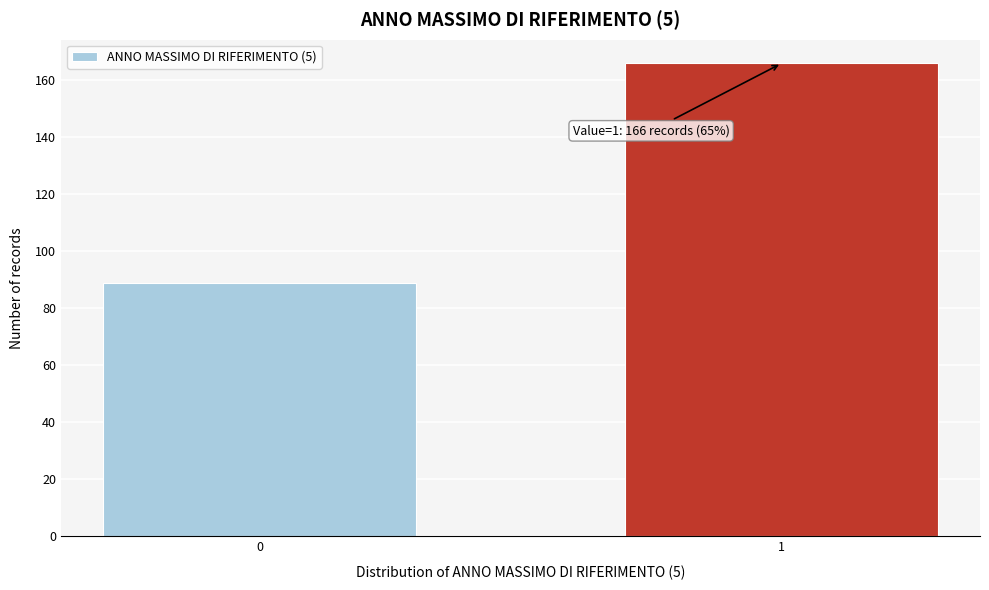

Reading right to left, transcribe all the data shown in this chart.

166	89